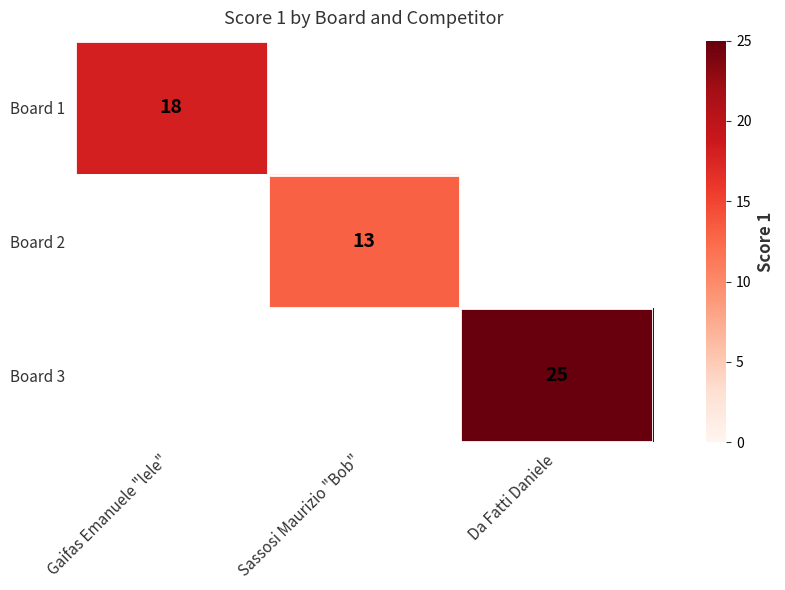

The value of Board 1 at Gaifas Emanuele "lele" is 18. True or false?

True